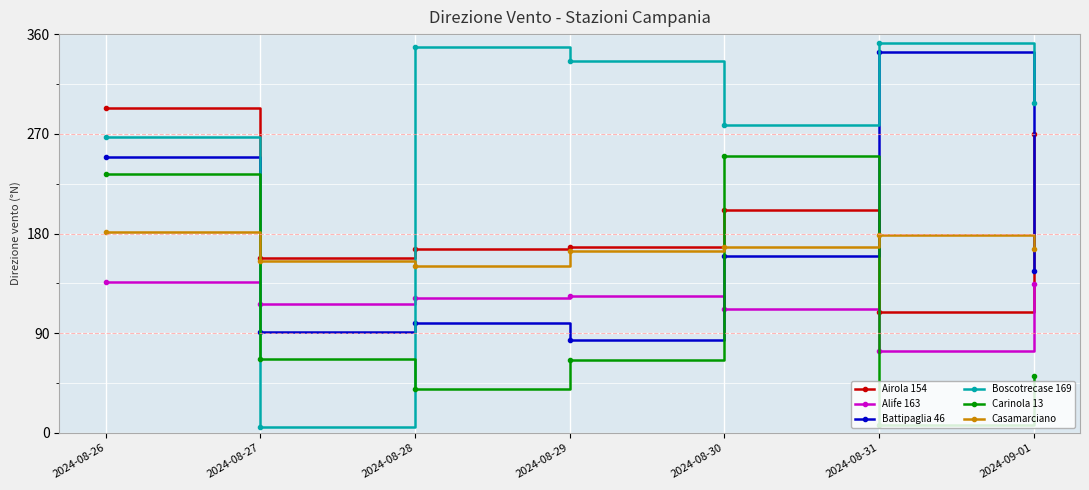

Which category has the lowest value in the Battipaglia 46 series?

2024-08-29